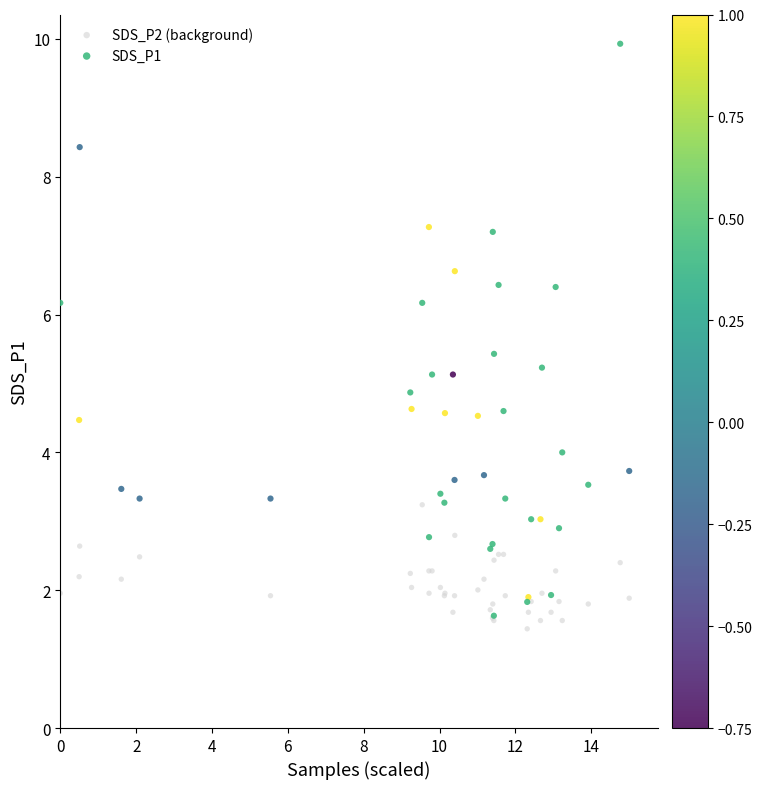

What are all the series names shown in the legend?

SDS_P2 (background), SDS_P1